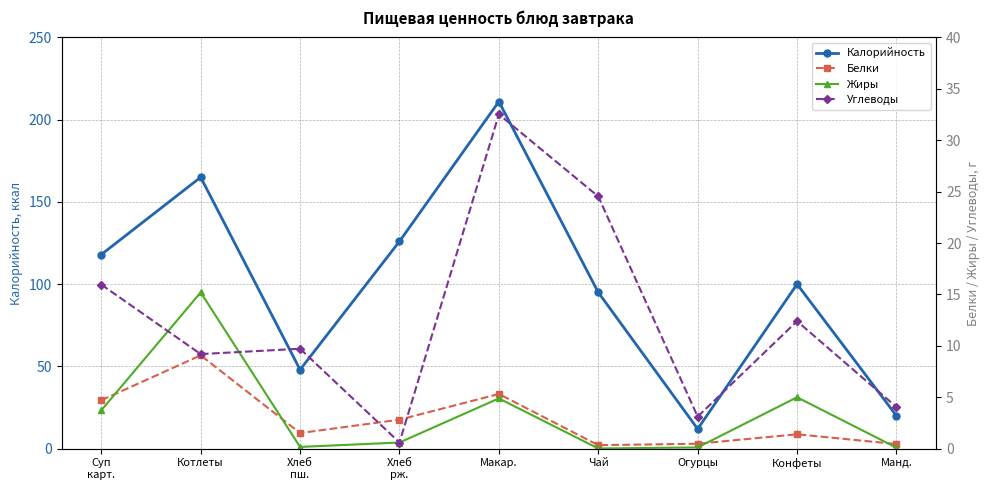

Reading right to left, extract all data points from this chart.

Калорийность: 20.0	100.0	12.0	95.0	211.0	126.0	48.0	165.0	118.0
Белки: 0.5	1.4	0.5	0.3	5.3	2.8	1.5	9.1	4.7
Жиры: 0.1	5.0	0.1	0.0	4.9	0.6	0.2	15.2	3.7
Углеводы: 4.0	12.4	3.1	24.5	32.5	0.6	9.7	9.2	16.0